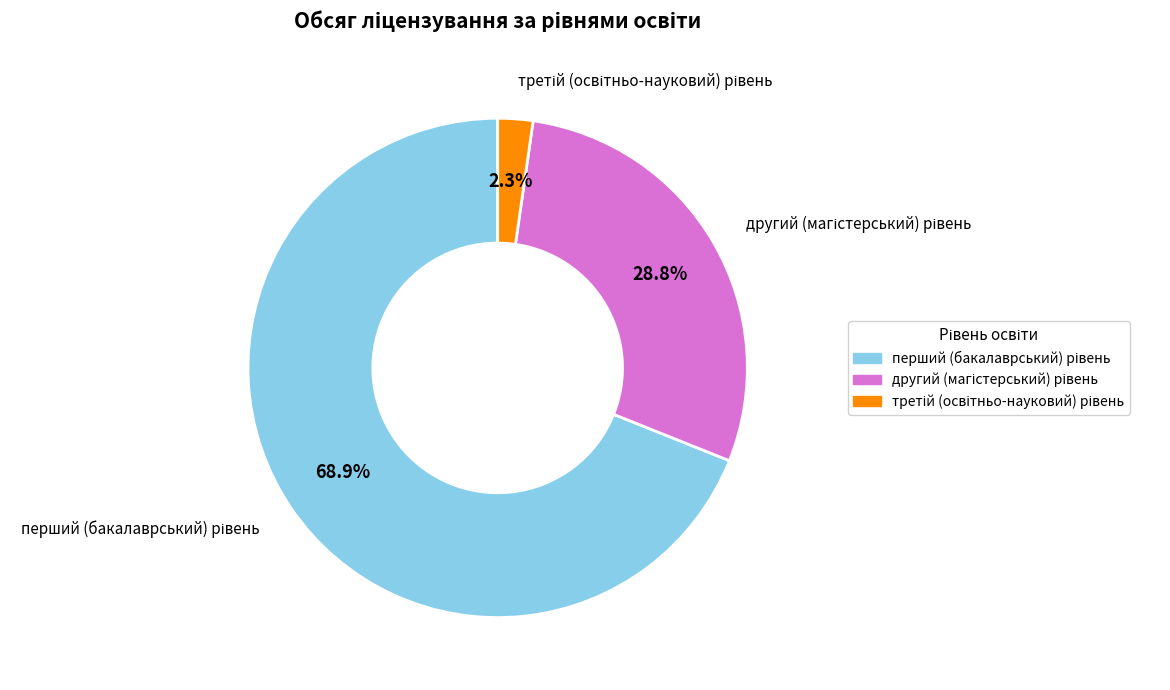

Is there a majority slice in this chart?

Yes